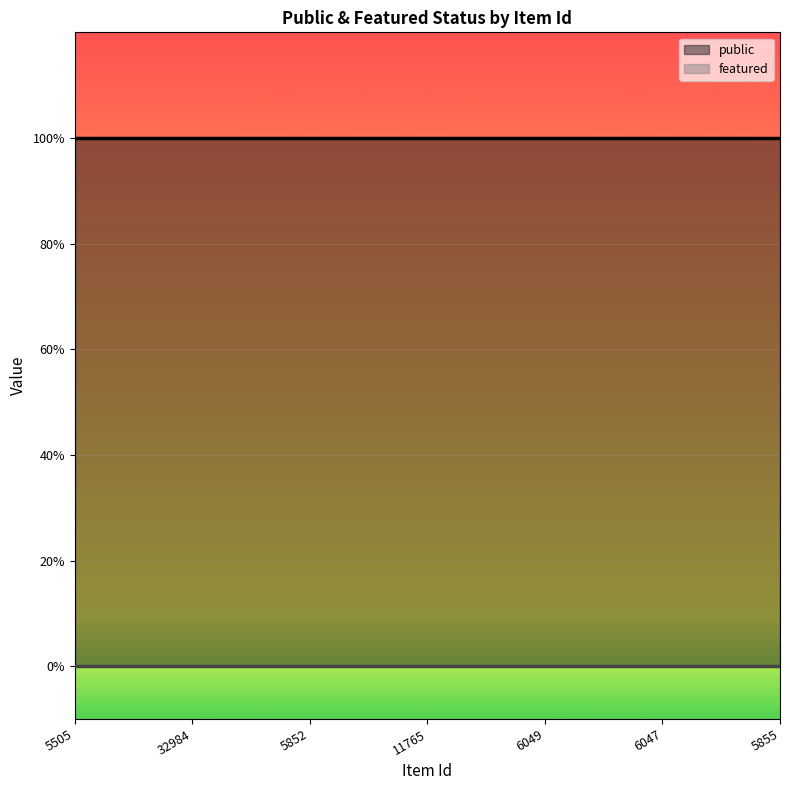

What is the spread (max minus min) of values at 6049?

1